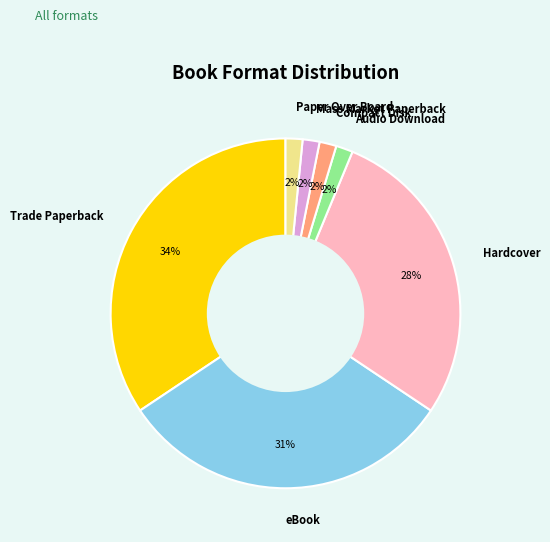

What percentage is the eBook slice, to the nearest percent?

31%